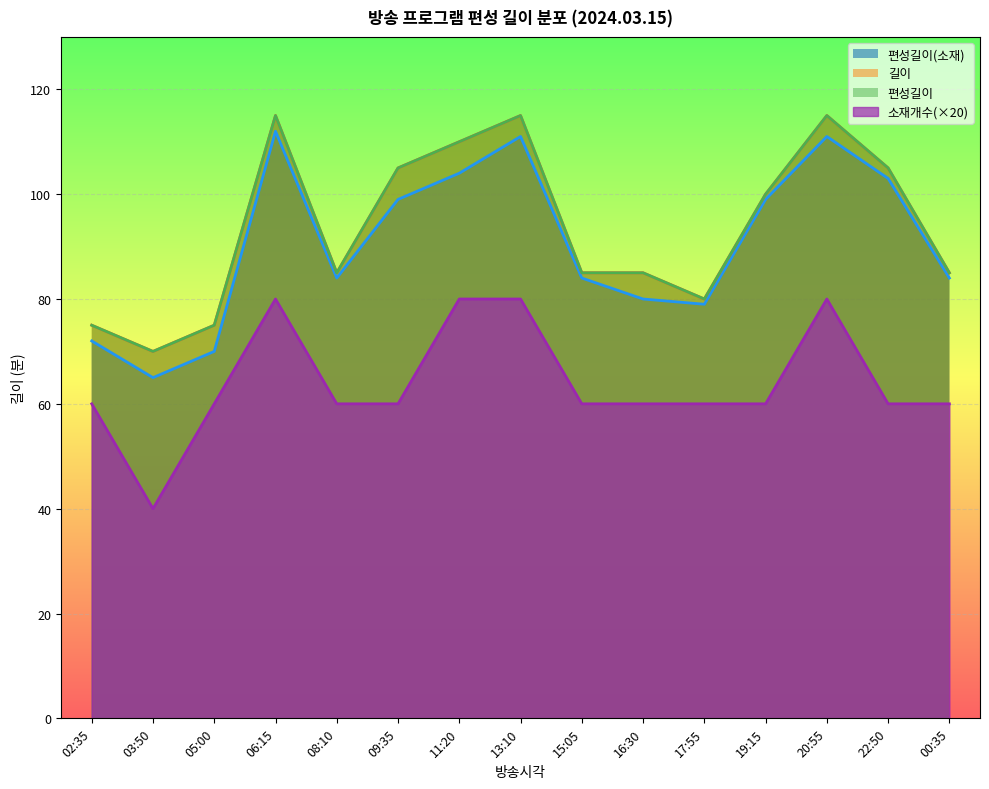

How many interior local peaks does the 소재개수 series have?

2